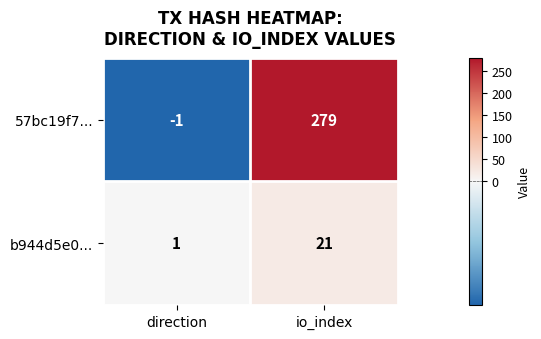

What is the minimum value shown in the chart?

-1